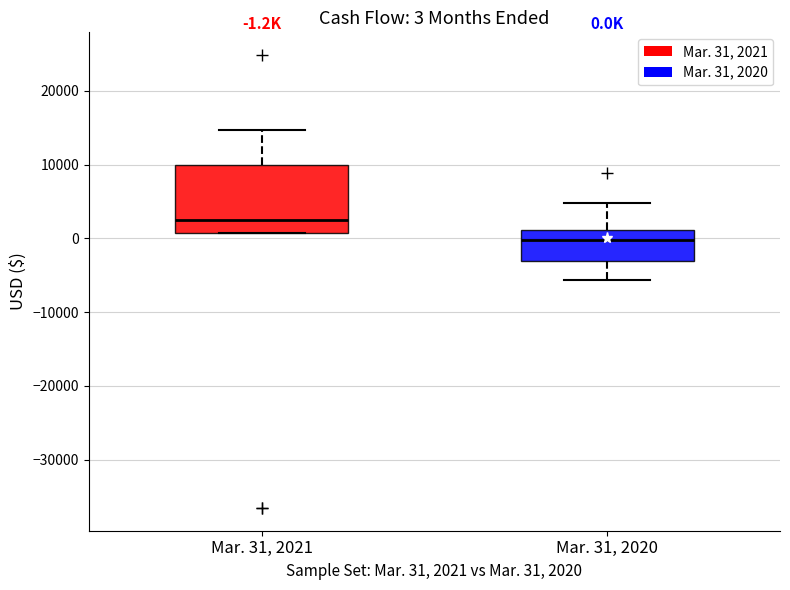

Which box is the tallest, from its lower edge to its upper edge?

Mar. 31, 2021